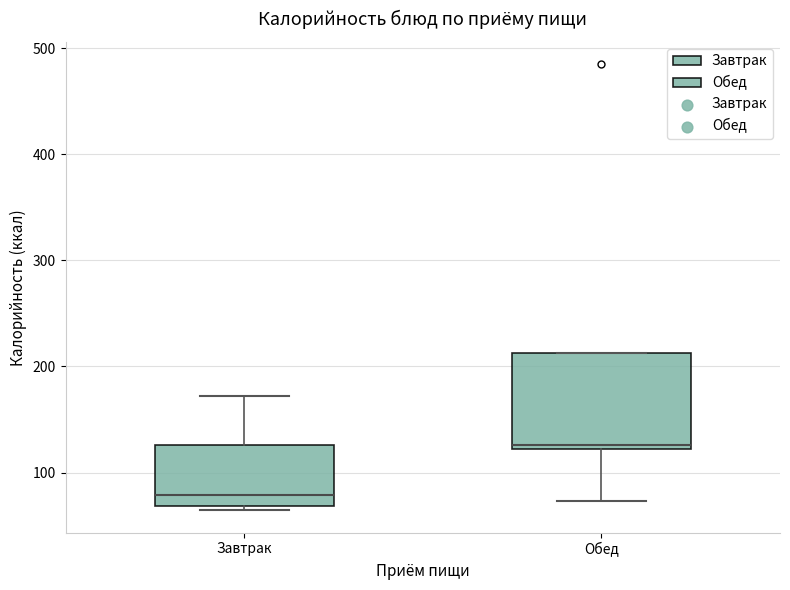

Reading left to right, read every box against the y-axis: the position of its median line, the range the box covers, and the ends of its whiskers. The values are not printed on the chart, so give them approximately, as read against the axis.

Завтрак: median 80, box 70 to 130, whiskers 60 to 170
Обед: median 130, box 120 to 210, whiskers 70 to 210